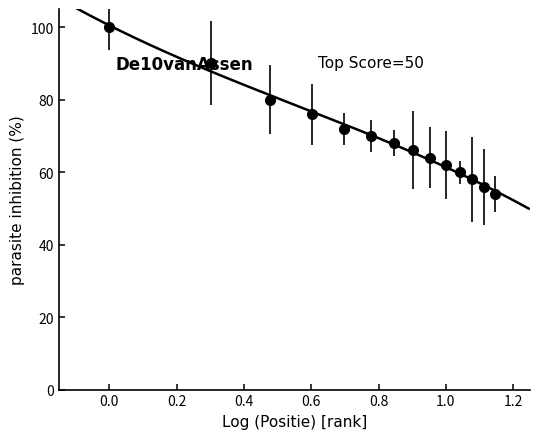

Reading right to left, extract all data points from this chart.

54.0	56.0	58.0	60.0	62.0	64.0	66.0	68.0	70.0	72.0	76.0	80.0	90.0	100.0